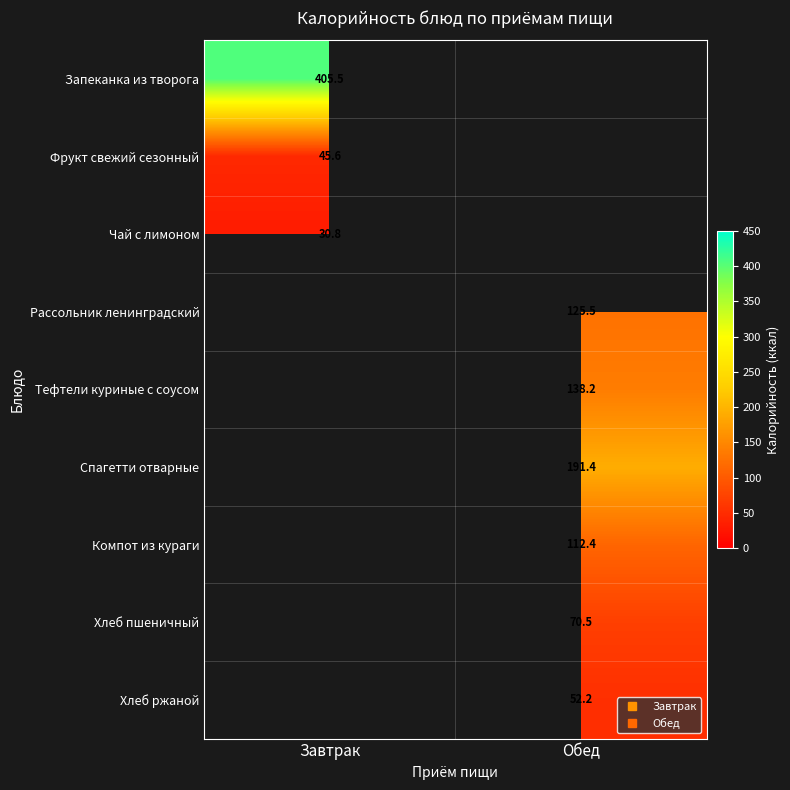

Which has a higher value, Обед or Завтрак?

Завтрак